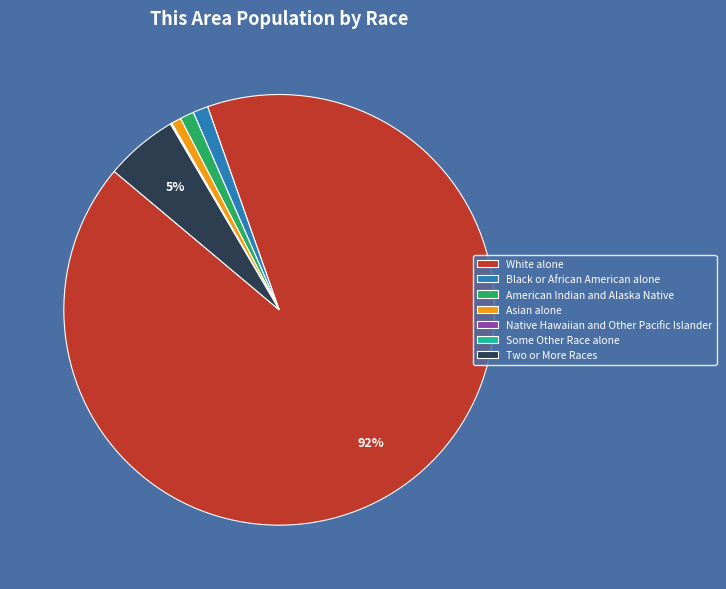

Is it true that Two or More Races is 5% of the pie?

True